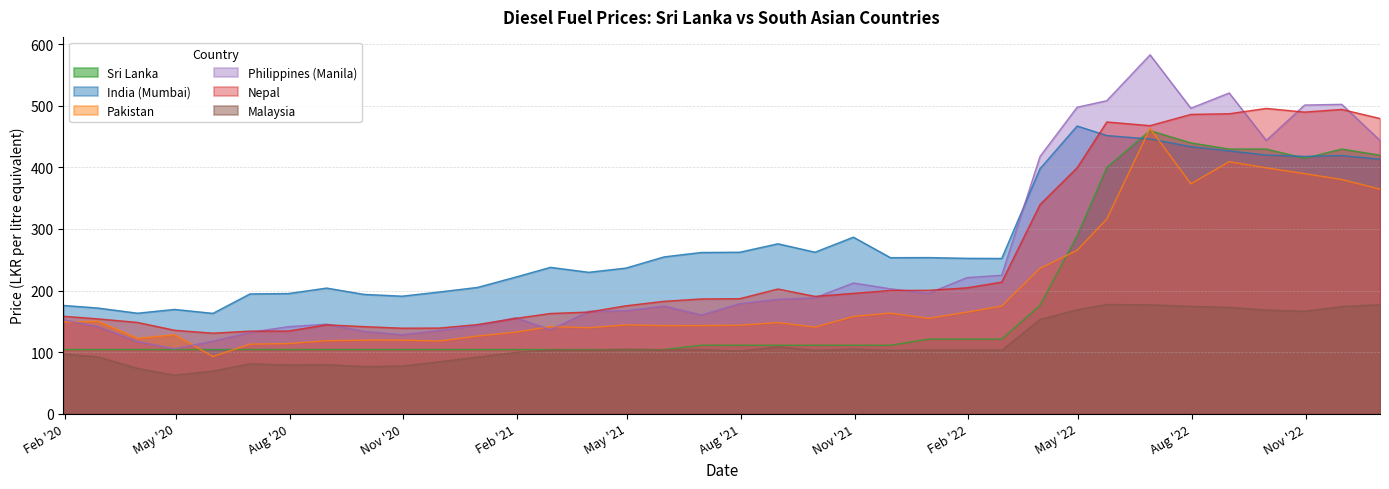

Which series changed the most between 2020-07-31 and 2021-09-30?

India (Mumbai)